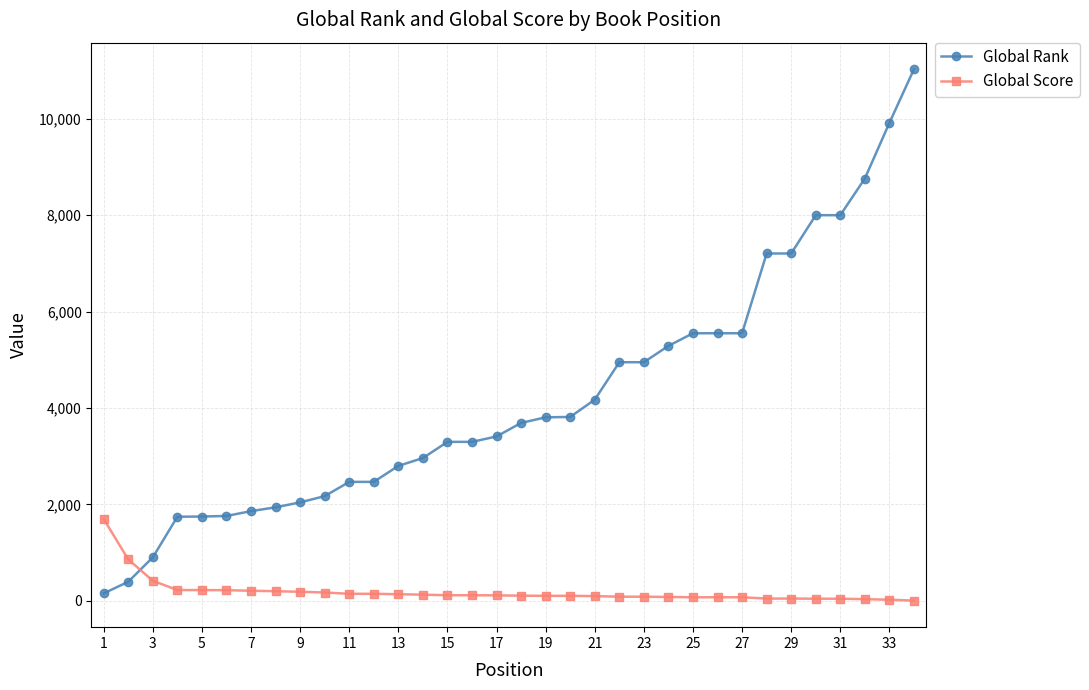

What is the greatest value displayed?

11026